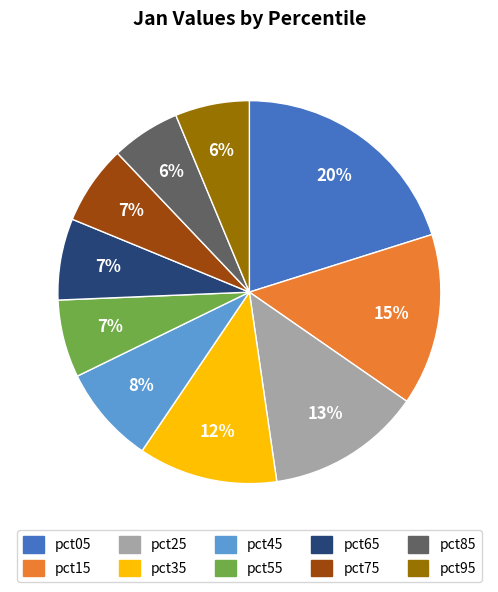

Do pct55 and pct65 together represent more than half of the pie?

No